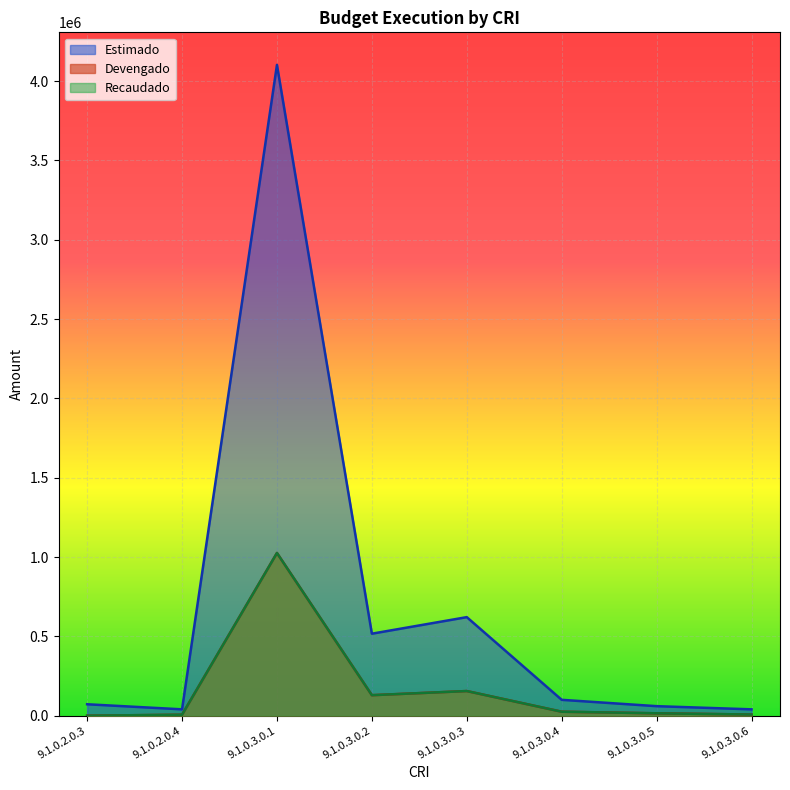

At which category is the sum across all series the highest?

9.1.0.3.0.1